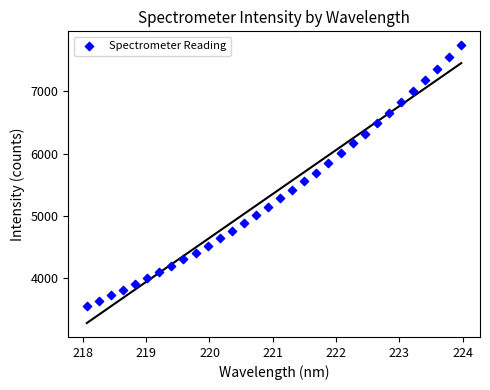

What is the range of Y values (max minus min)?

4180.1